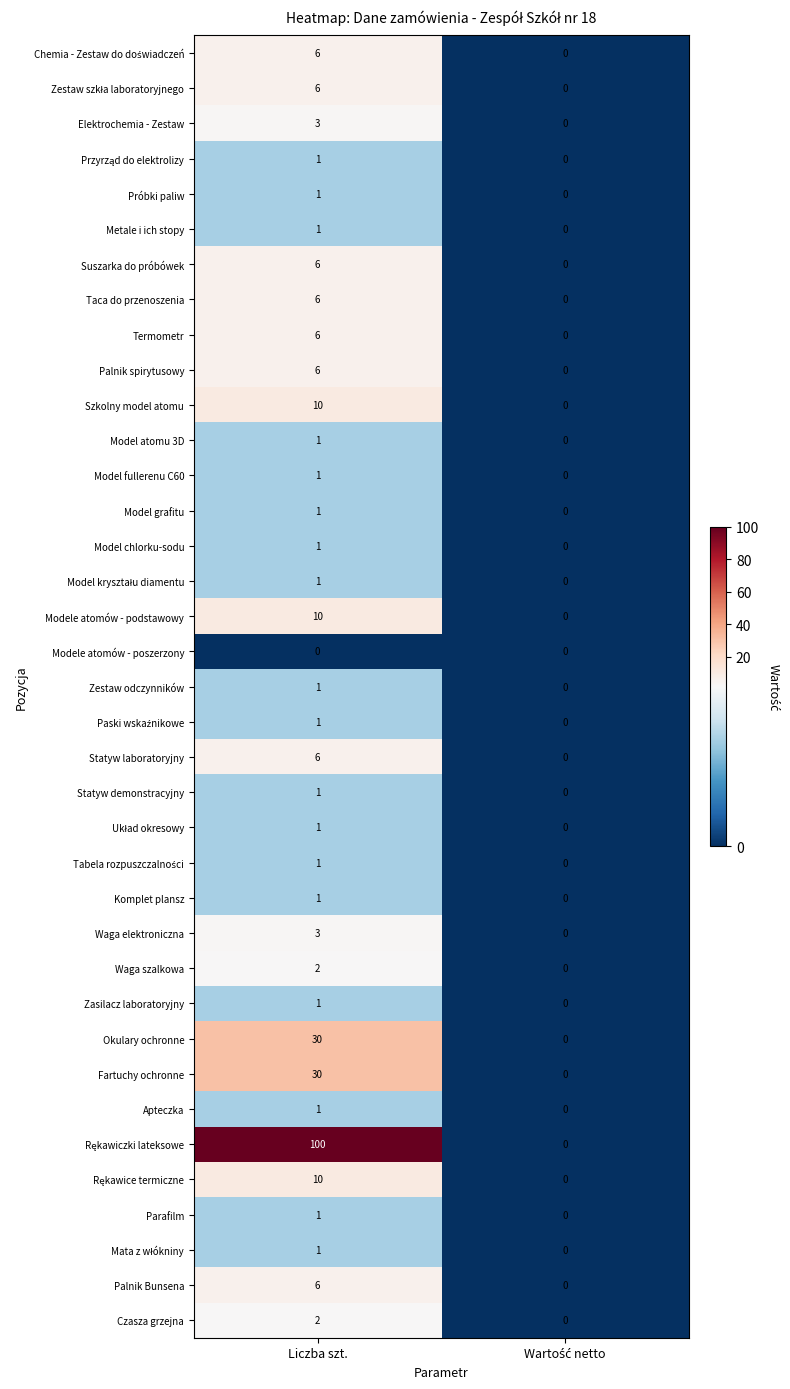

What is the total value across all series at Liczba szt.?

266